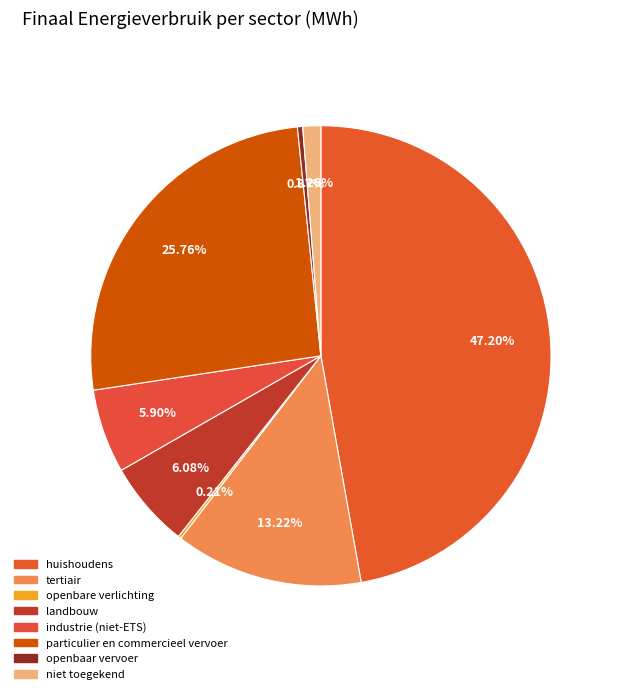

The landbouw slice represents 6% of the pie. True or false?

True